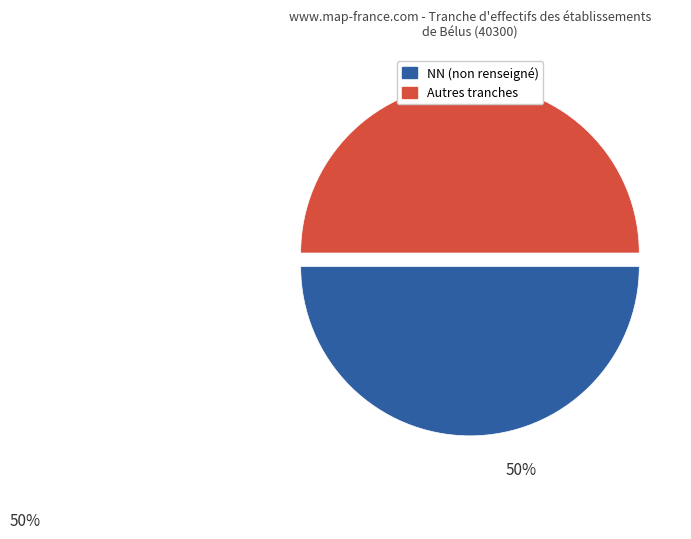

What is the ratio of the value at NN (non renseigné) to the value at Autres tranches?

1.0